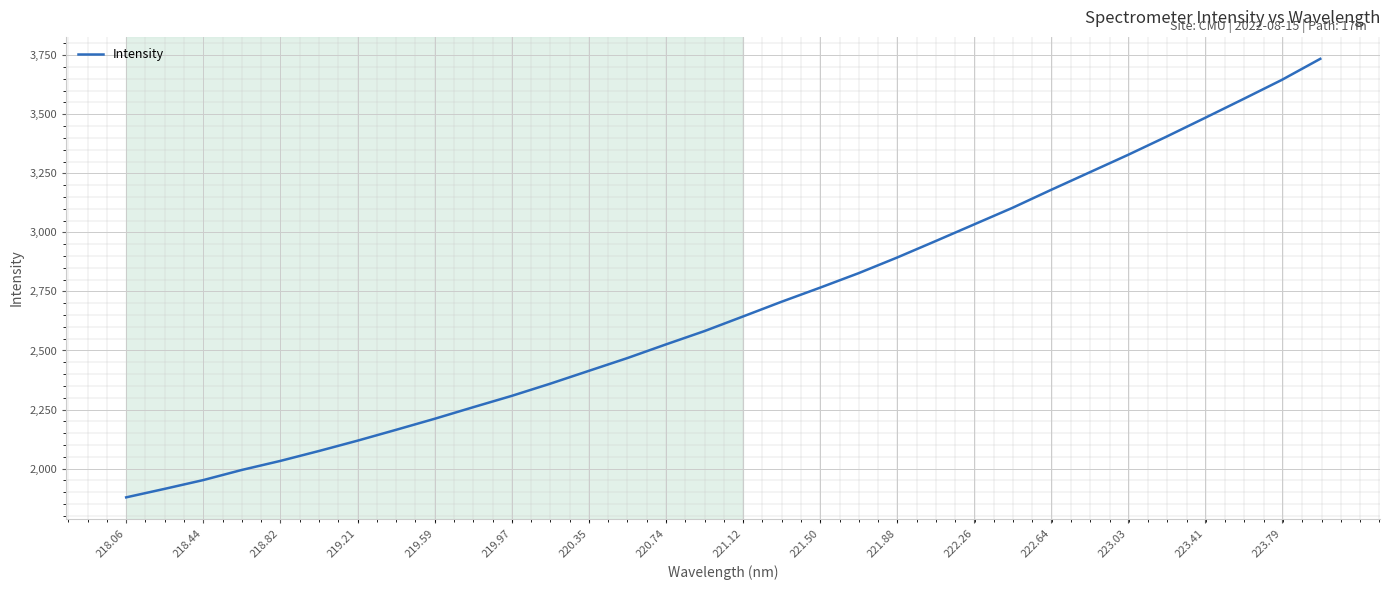

How many values exceed 2643?

16